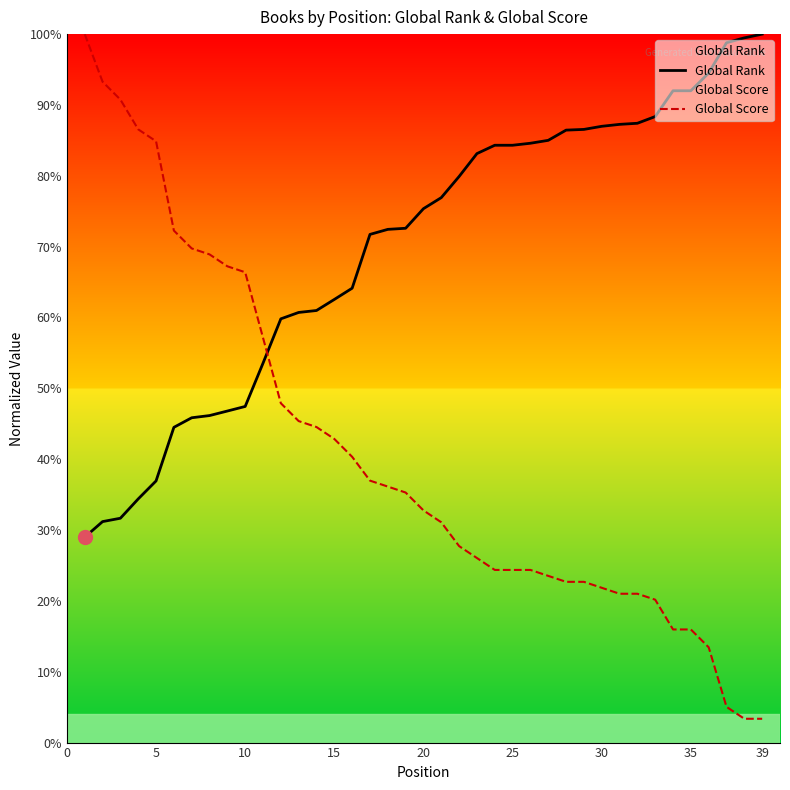

Rank the series at 35 from lowest to highest value.

Global Score, Global Rank